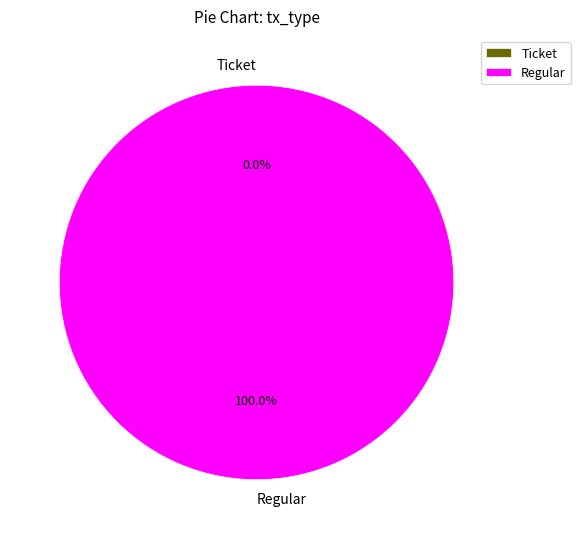

Is Regular the majority of the pie?

Yes